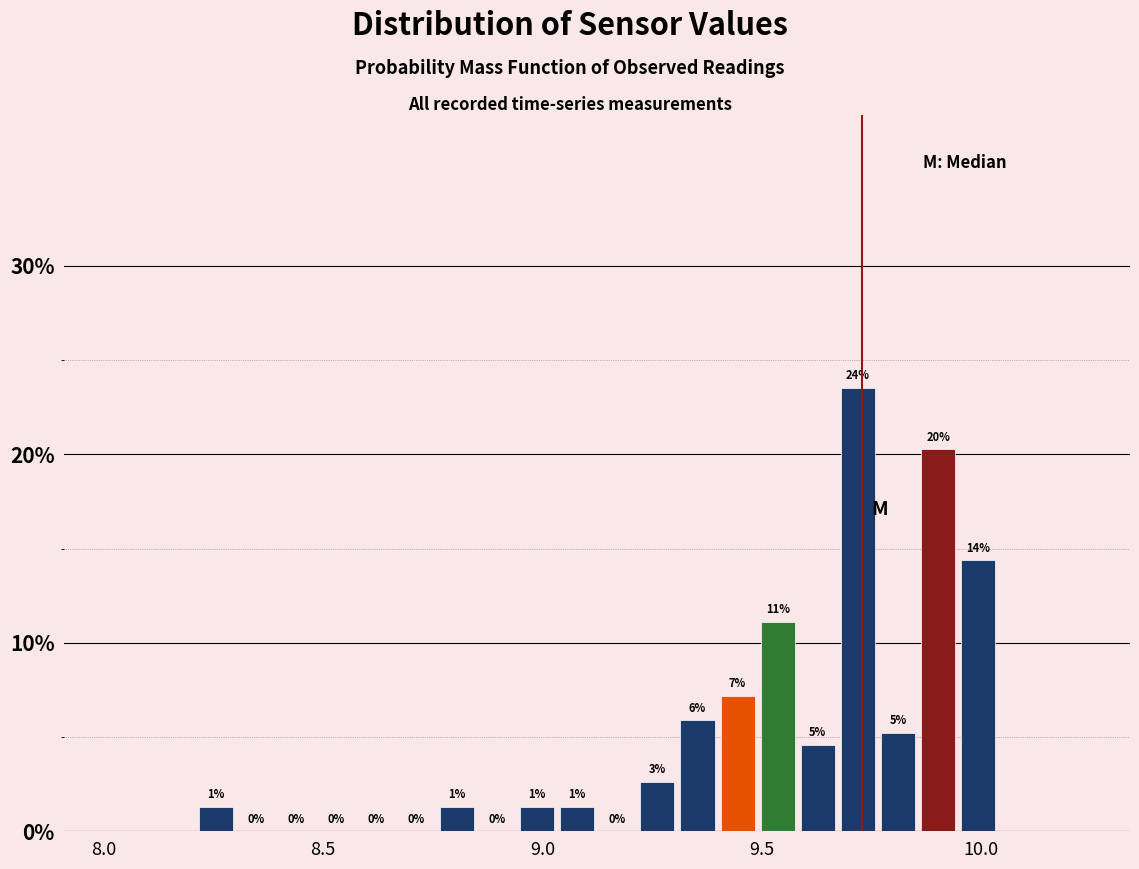

Read against the x-axis, roughly where is the centre of the tallest bar?

9.70